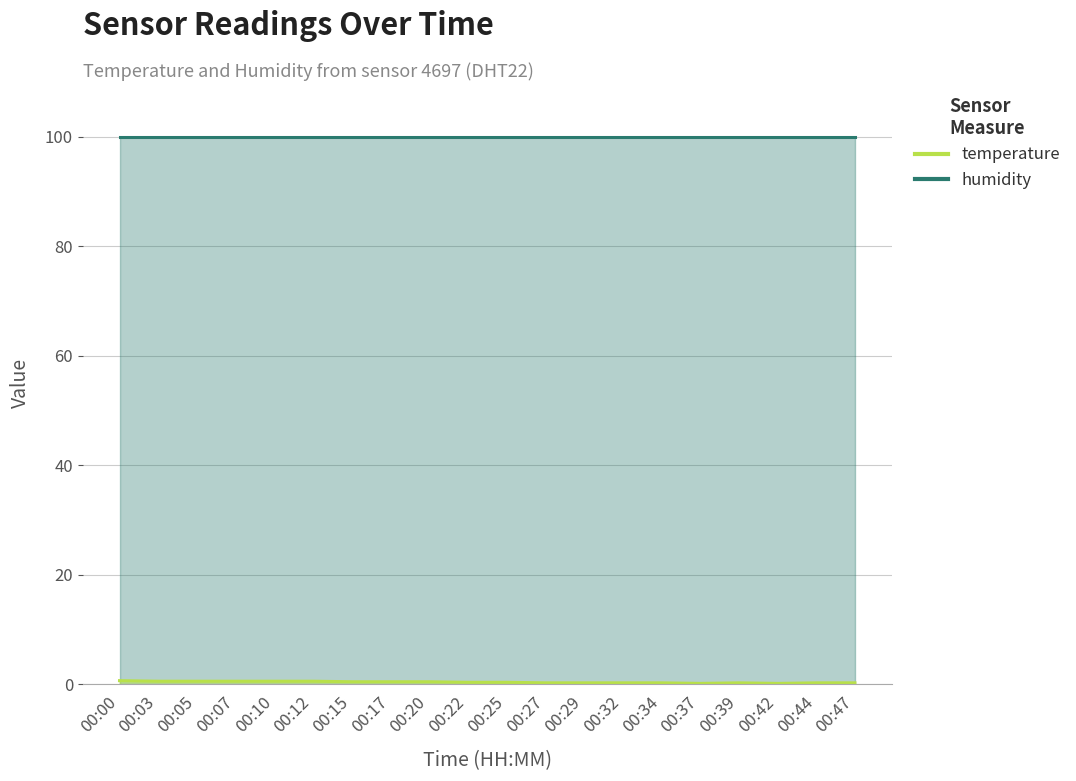

Where is the data nearest to the value 0?

00:37